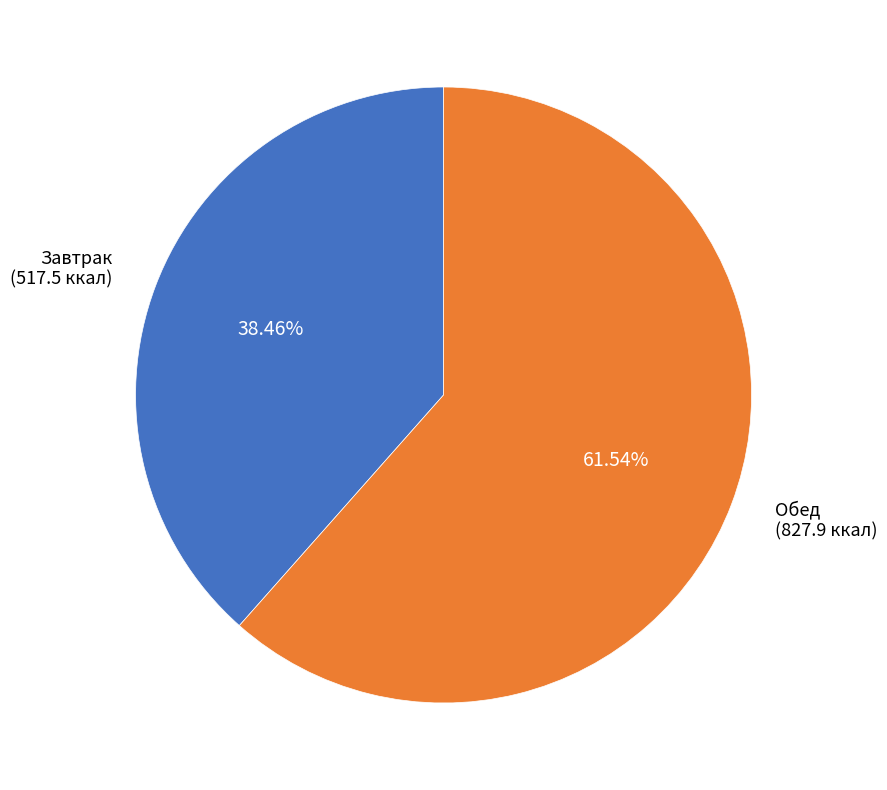

Is there a majority slice in this chart?

Yes